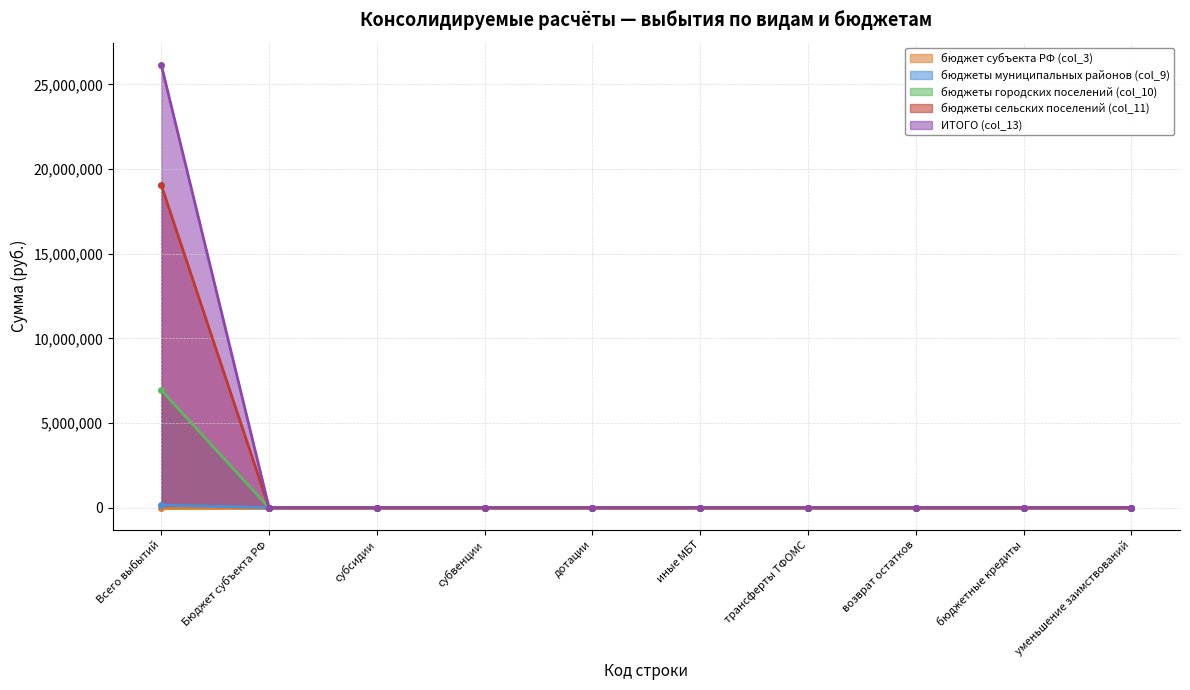

True or false: ИТОГО (col_13) has more than 1 interior local peaks.

False